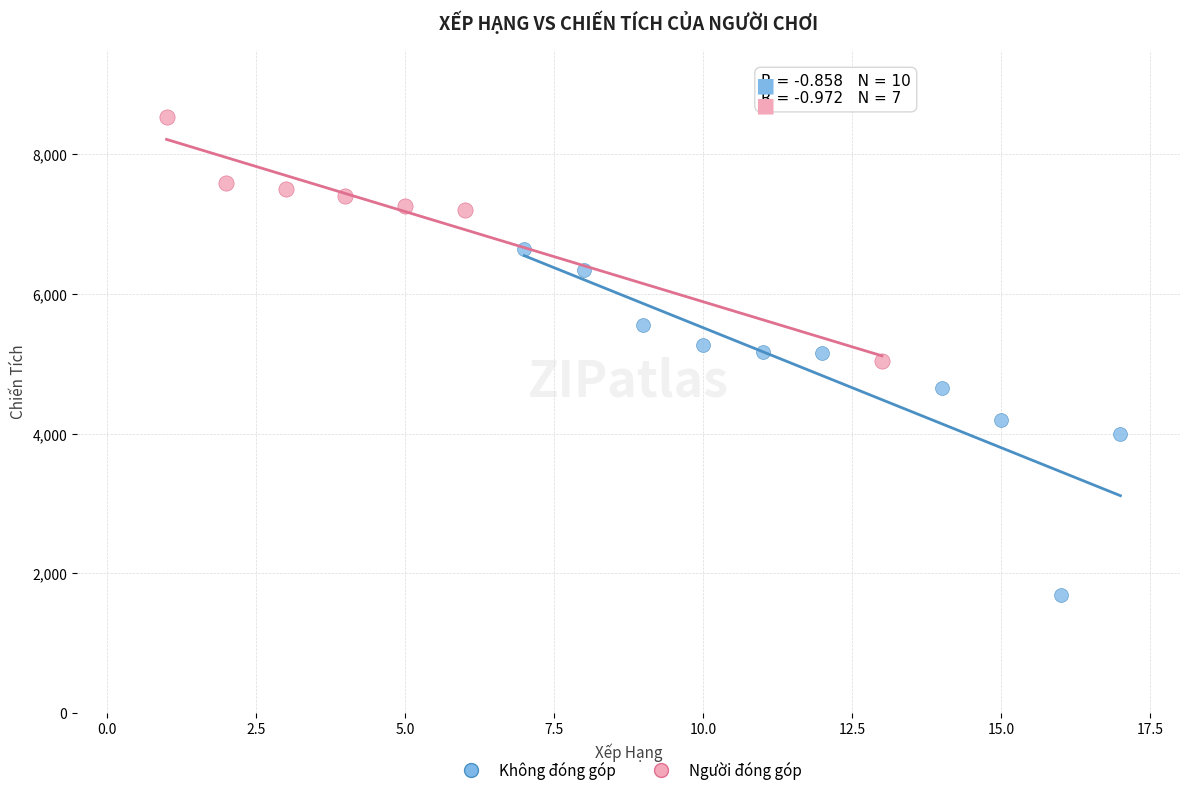

What are all the series names shown in the legend?

Không đóng góp, Người đóng góp